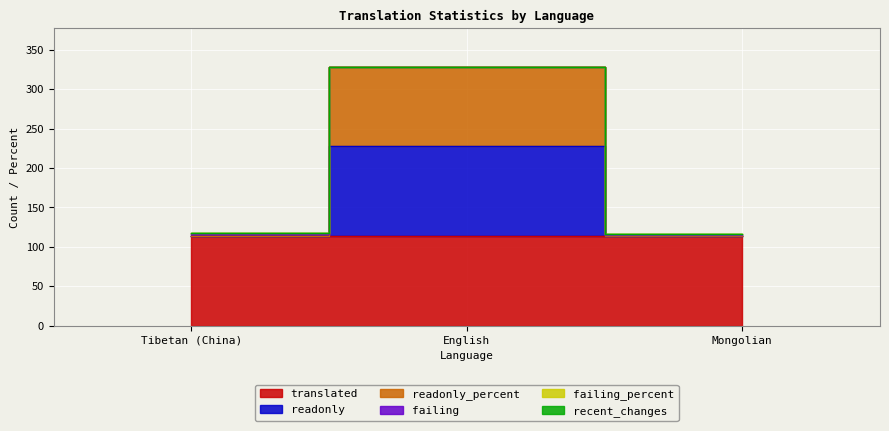

What is the sum of the readonly_percent values at English and Tibetan (China)?

100.0